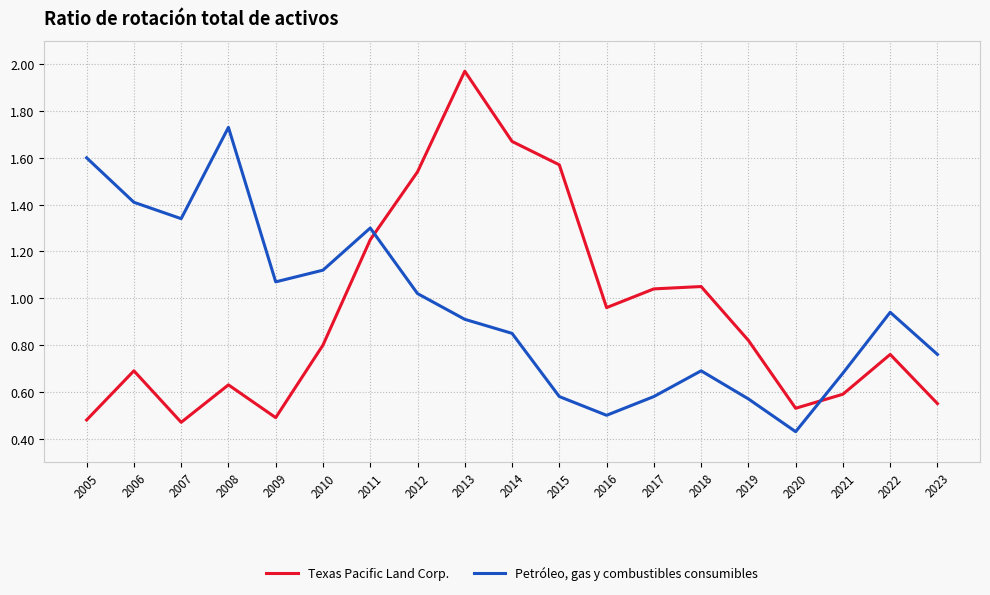

True or false: Texas Pacific Land Corp. and Petróleo, gas y combustibles consumibles intersect in this chart.

True